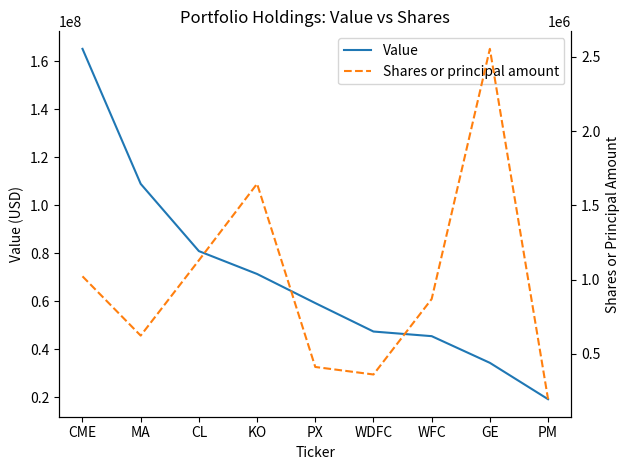

What is the lowest value of the Shares or principal amount series?

193940